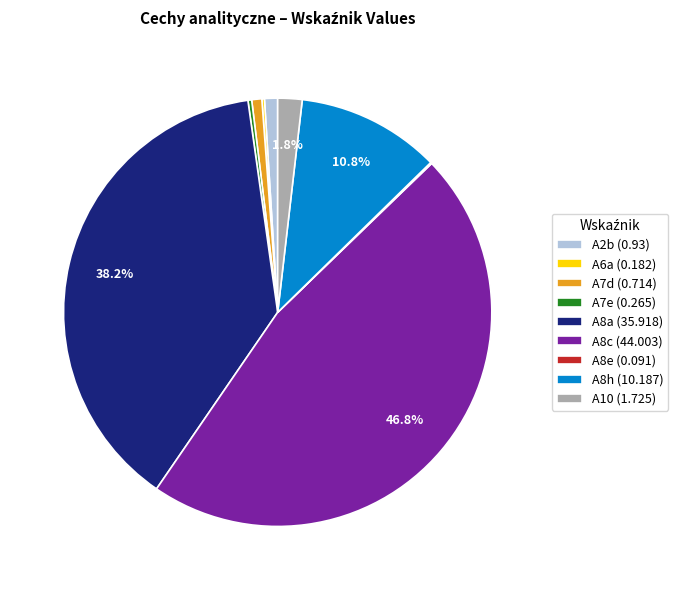

Which has a higher value, A8c (44.003) or A8a (35.918)?

A8c (44.003)